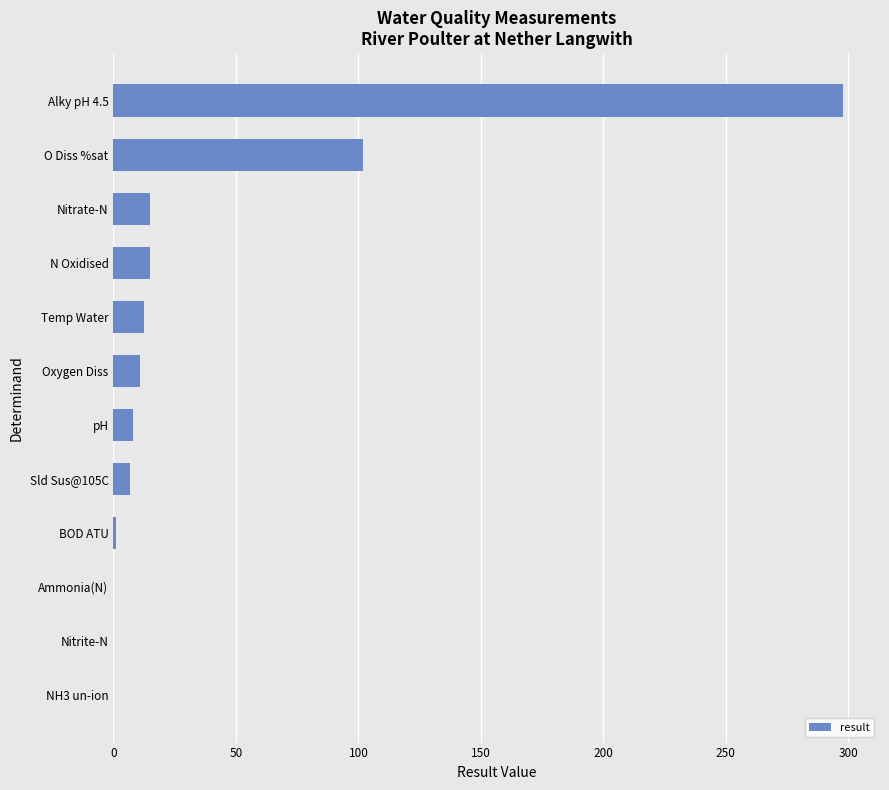

Where is the data nearest to the value 149?

O Diss %sat